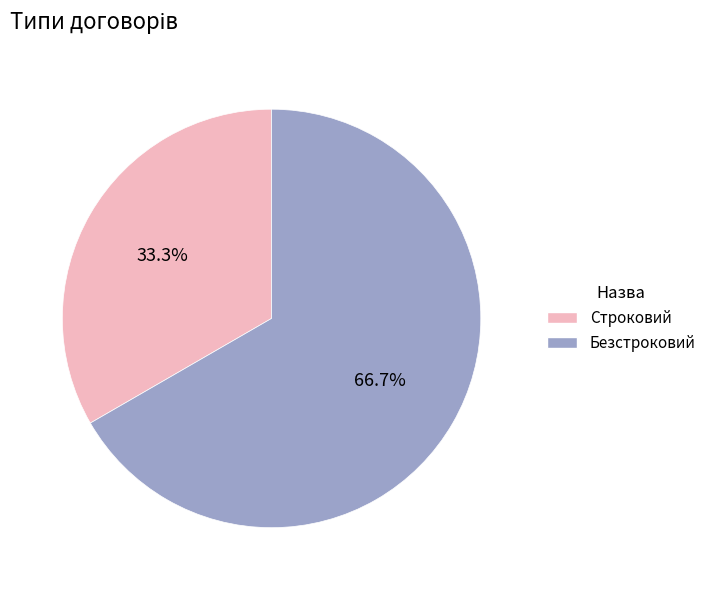

What is the ratio of the value at Строковий to the value at Безстроковий?

0.5